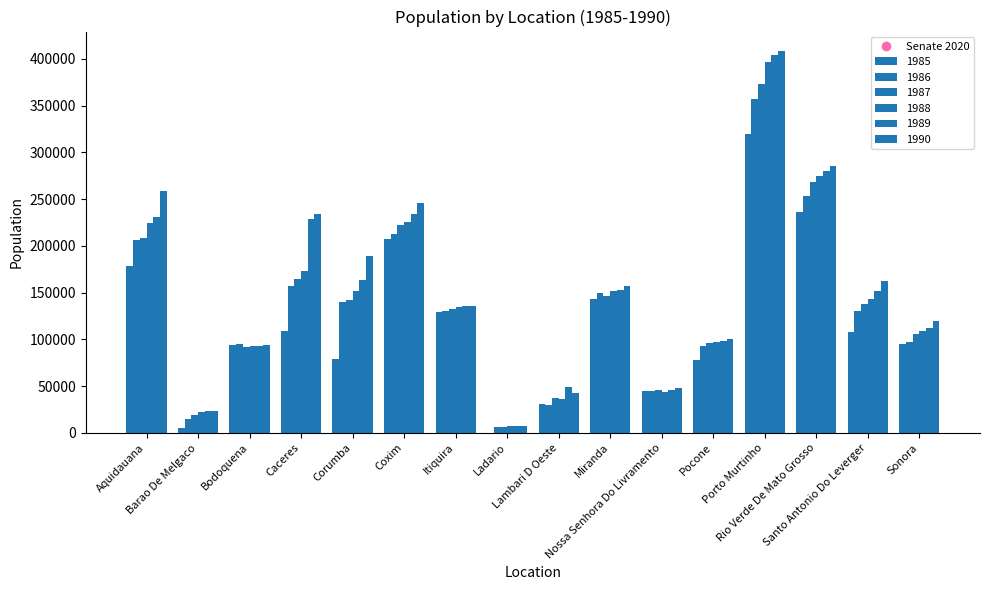

What is the difference between the 1990 values at Corumba and Aquidauana?

69247